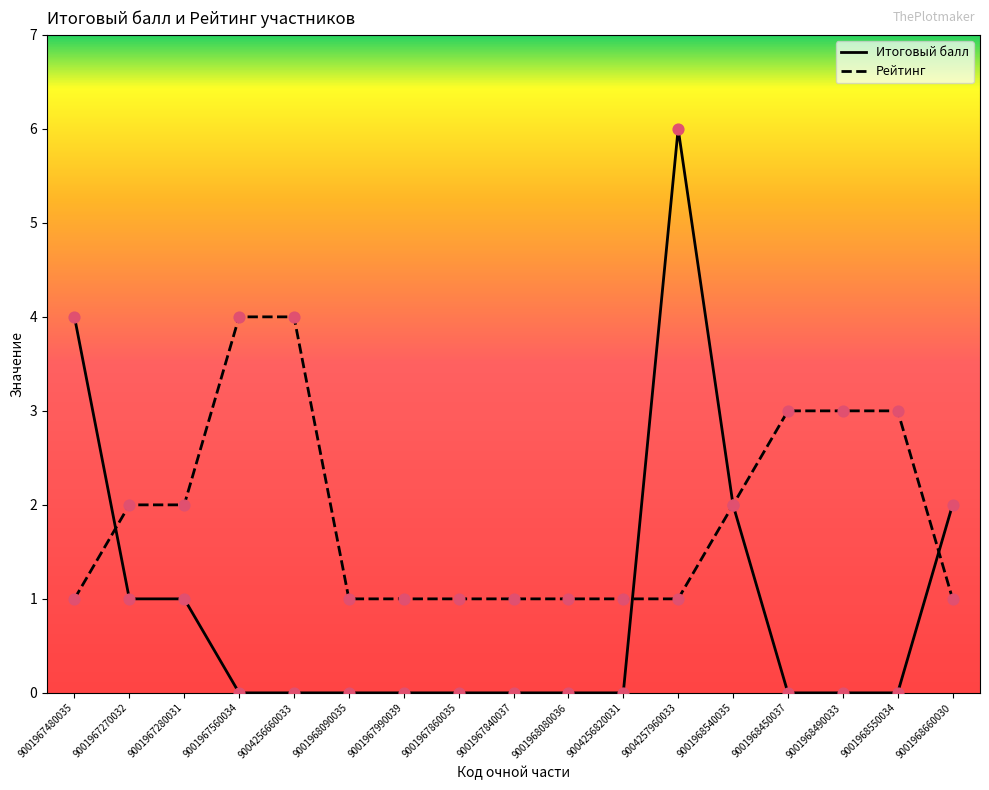

Which series has the largest total across all categories?

Рейтинг